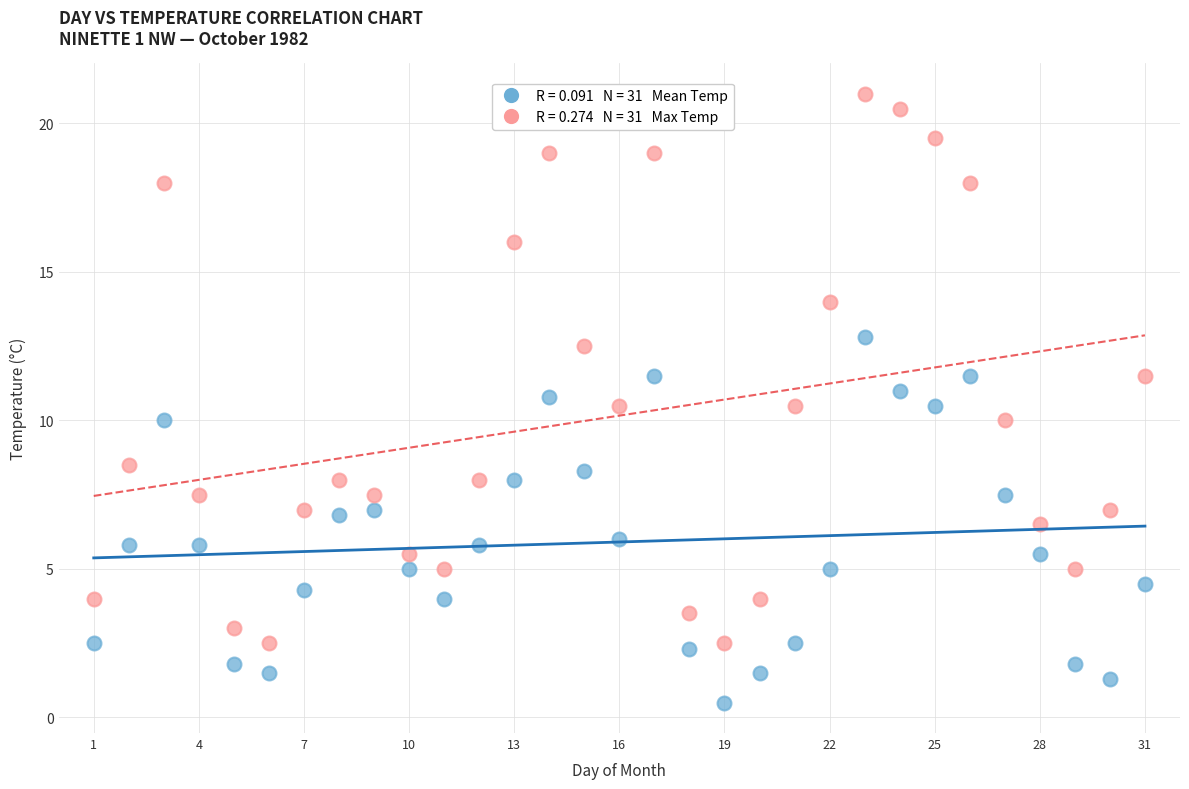

Across all data points, what is the range of Y values (max minus min)?

20.5